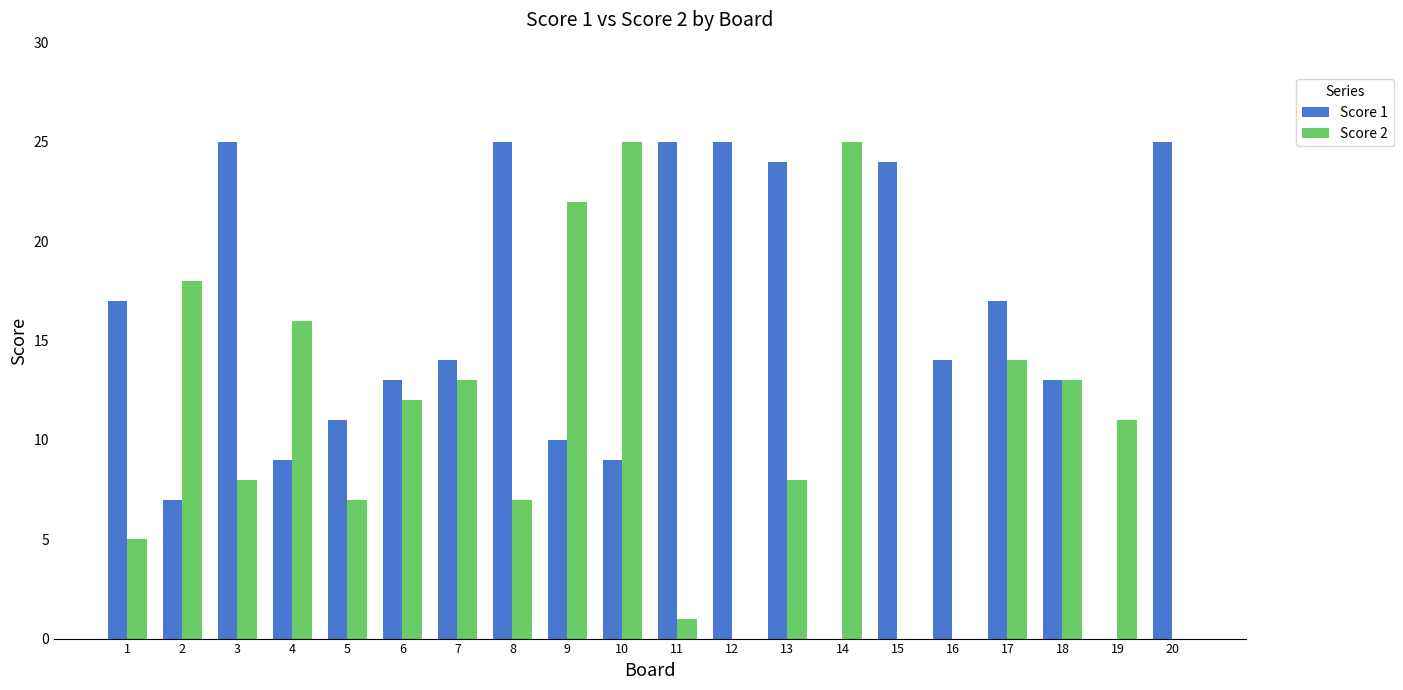

Are the bars horizontal?

No